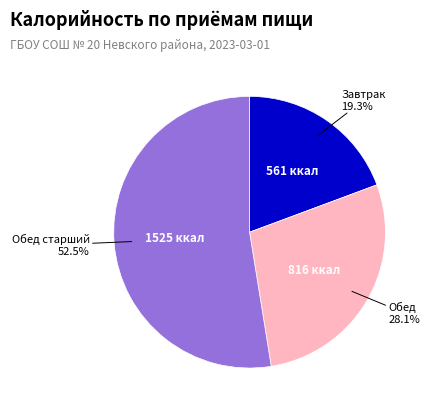

To the nearest percent, what is the average slice percentage?

33%